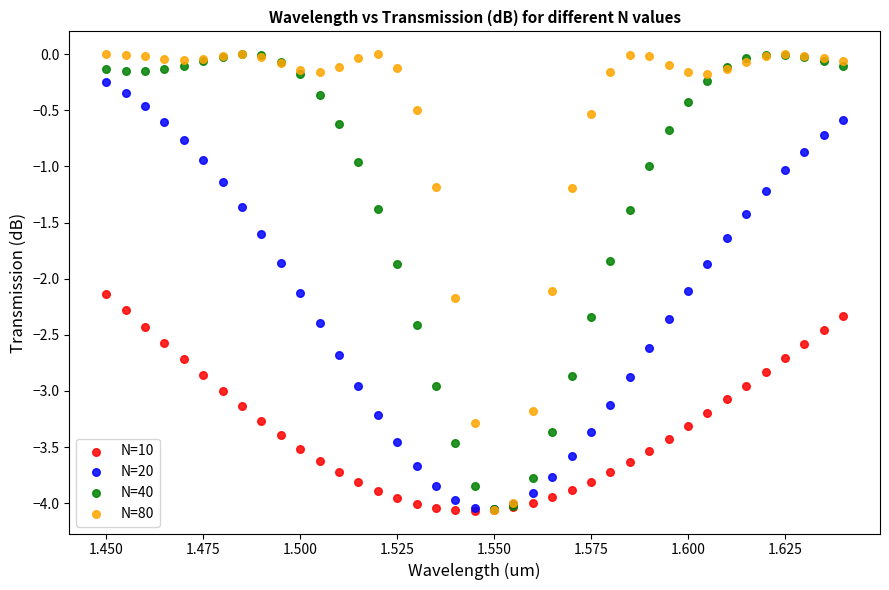

What are all the series names shown in the legend?

N=10, N=20, N=40, N=80